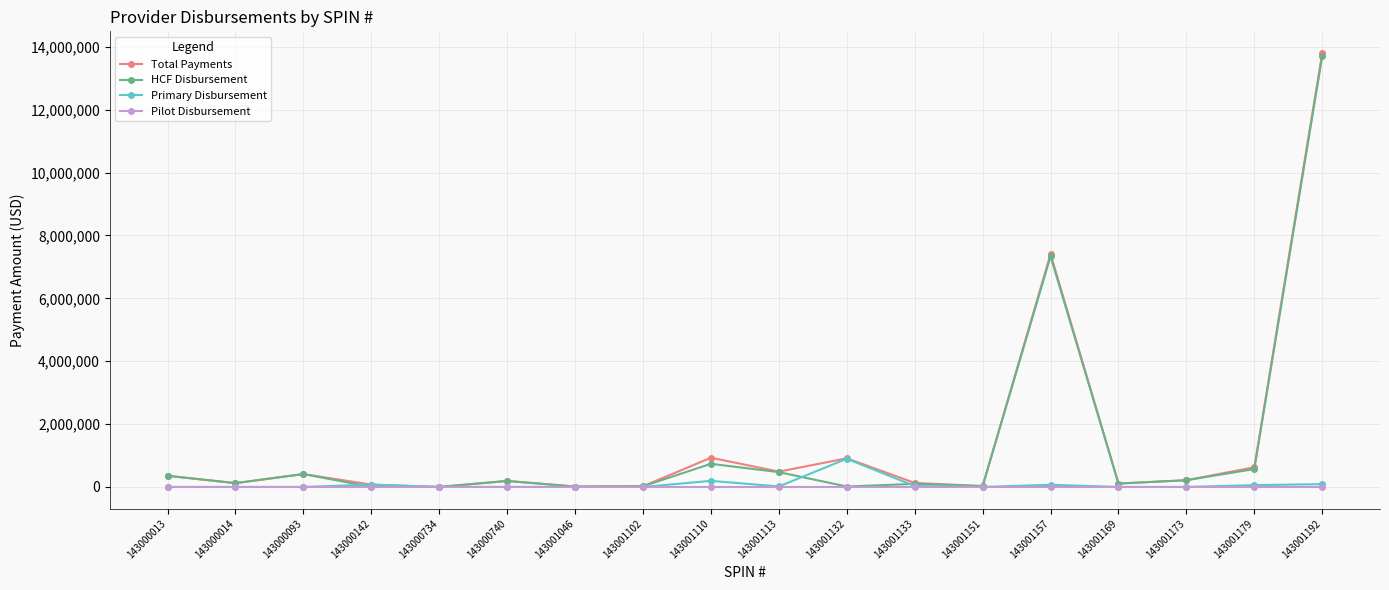

Is the value of Total Payments at 143001157 greater than the value of Primary Disbursement at 143001133?

Yes